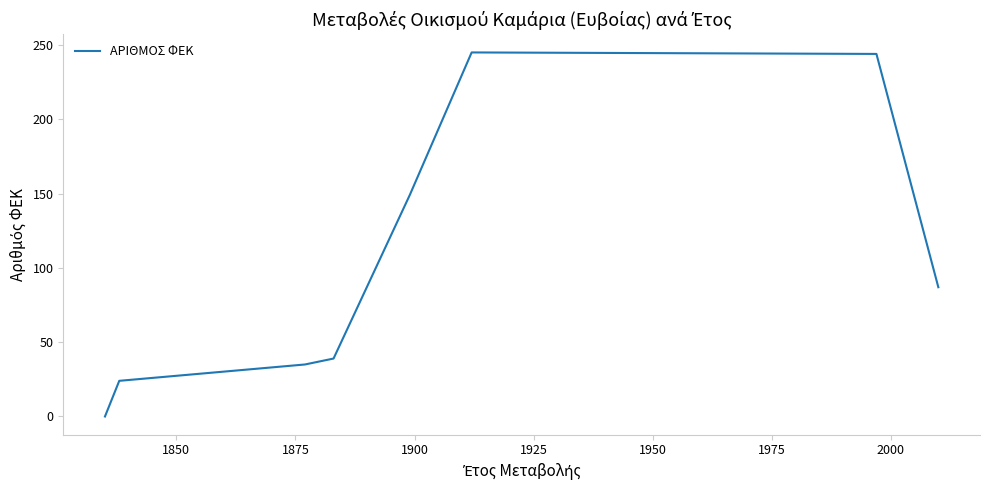

Does the chart display data point markers on the line(s)?

No